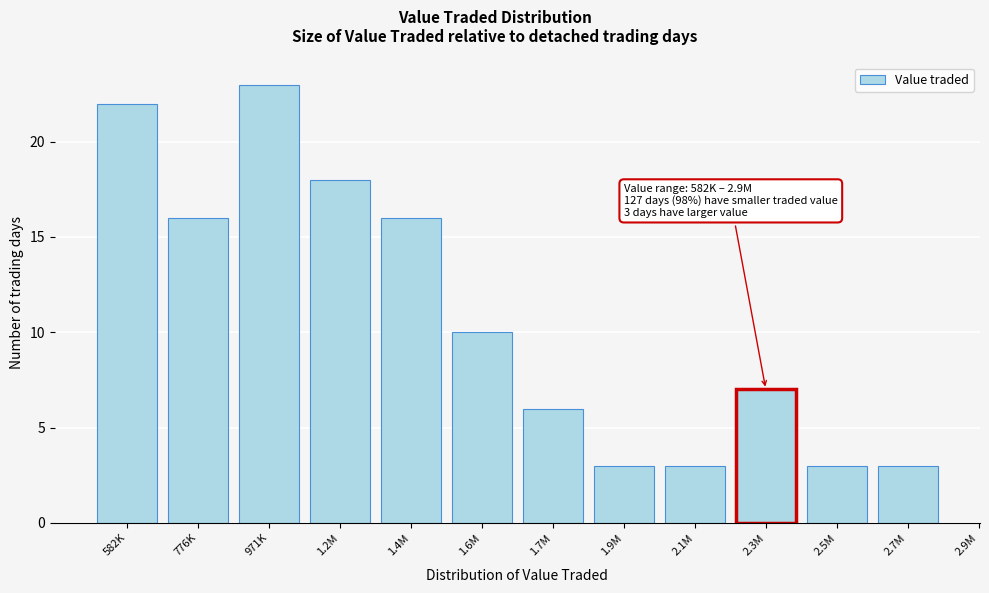

Reading left to right, list all the values displayed in this chart.

582K=22	776K=16	971K=23	1.2M=18	1.4M=16	1.6M=10	1.7M=6	1.9M=3	2.1M=3	2.3M=7	2.5M=3	2.7M=3